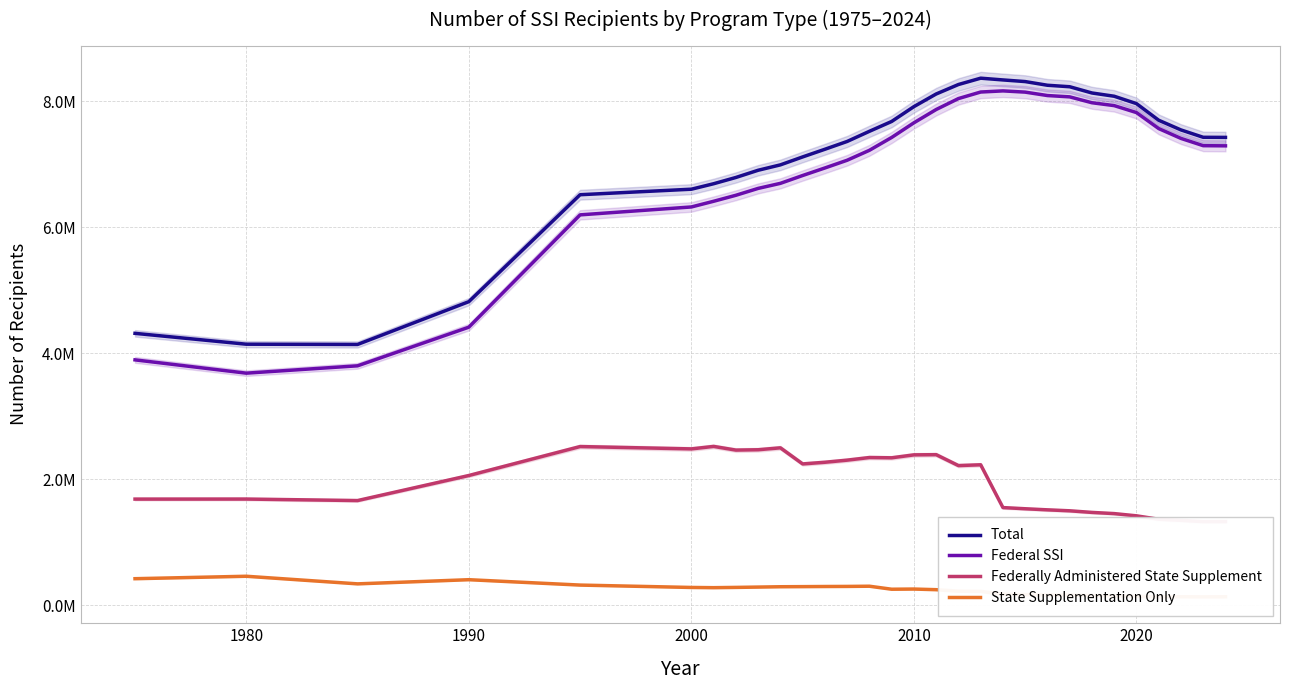

How many interior local valleys does the Total series have?

1